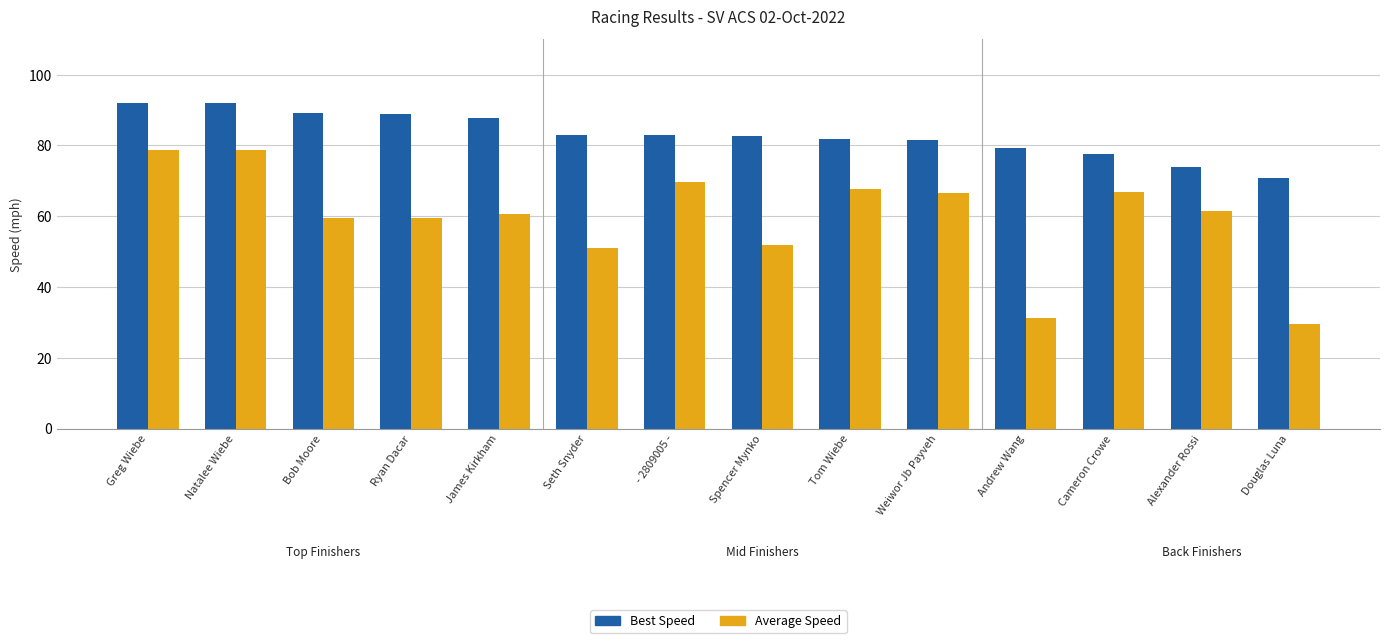

What is the sum of all Best Speed values?

1163.3